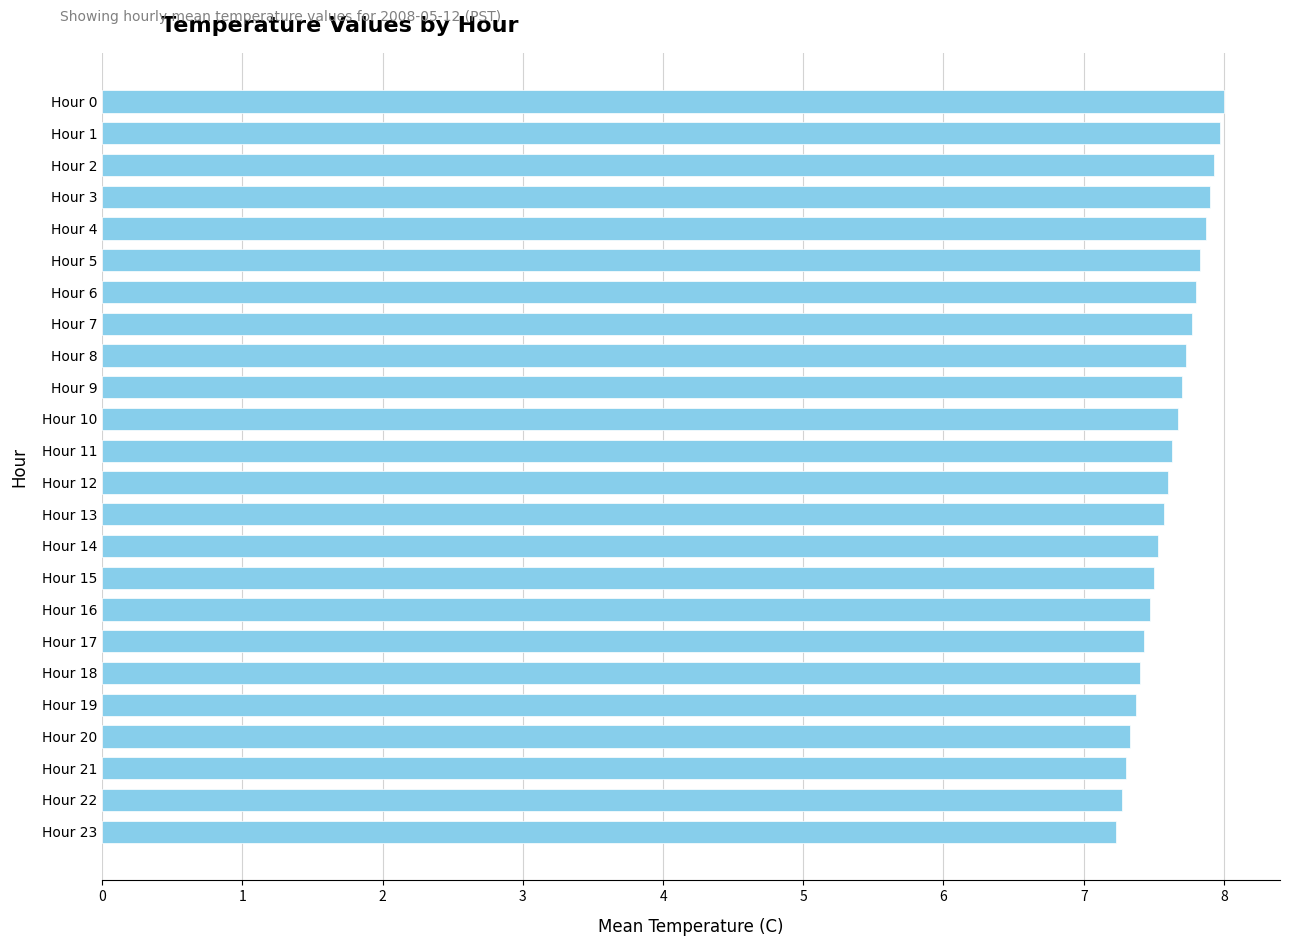

What is the sum of all values?

182.8